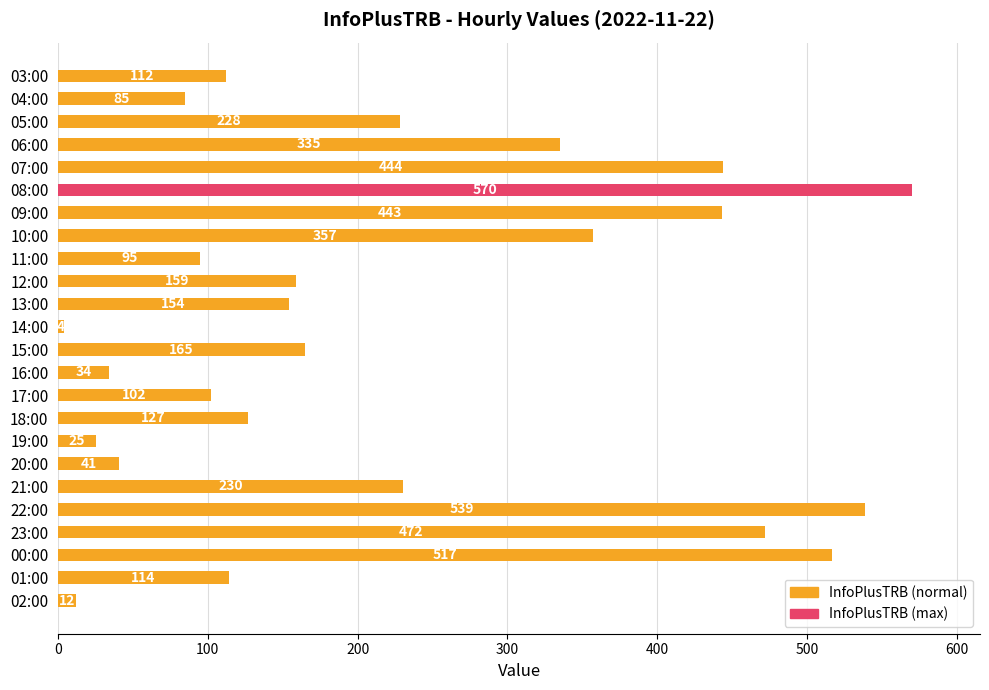

Rank the categories by value from highest to lowest.

08:00, 22:00, 00:00, 23:00, 07:00, 09:00, 10:00, 06:00, 21:00, 05:00, 15:00, 12:00, 13:00, 18:00, 01:00, 03:00, 17:00, 11:00, 04:00, 20:00, 16:00, 19:00, 02:00, 14:00